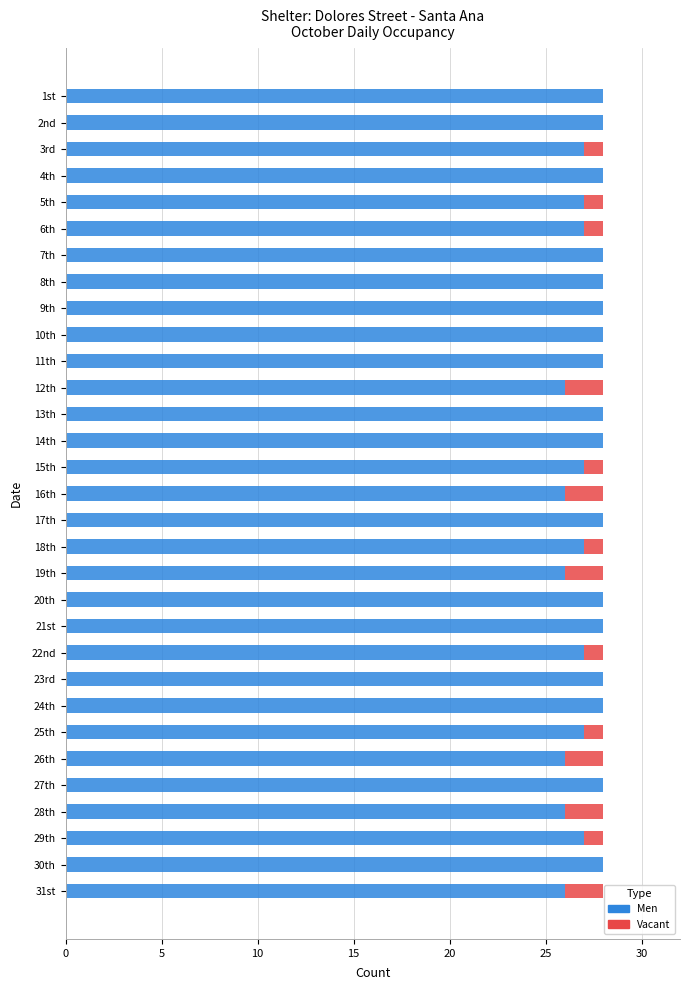

Is it true that Men equals 28 at 27th?

True